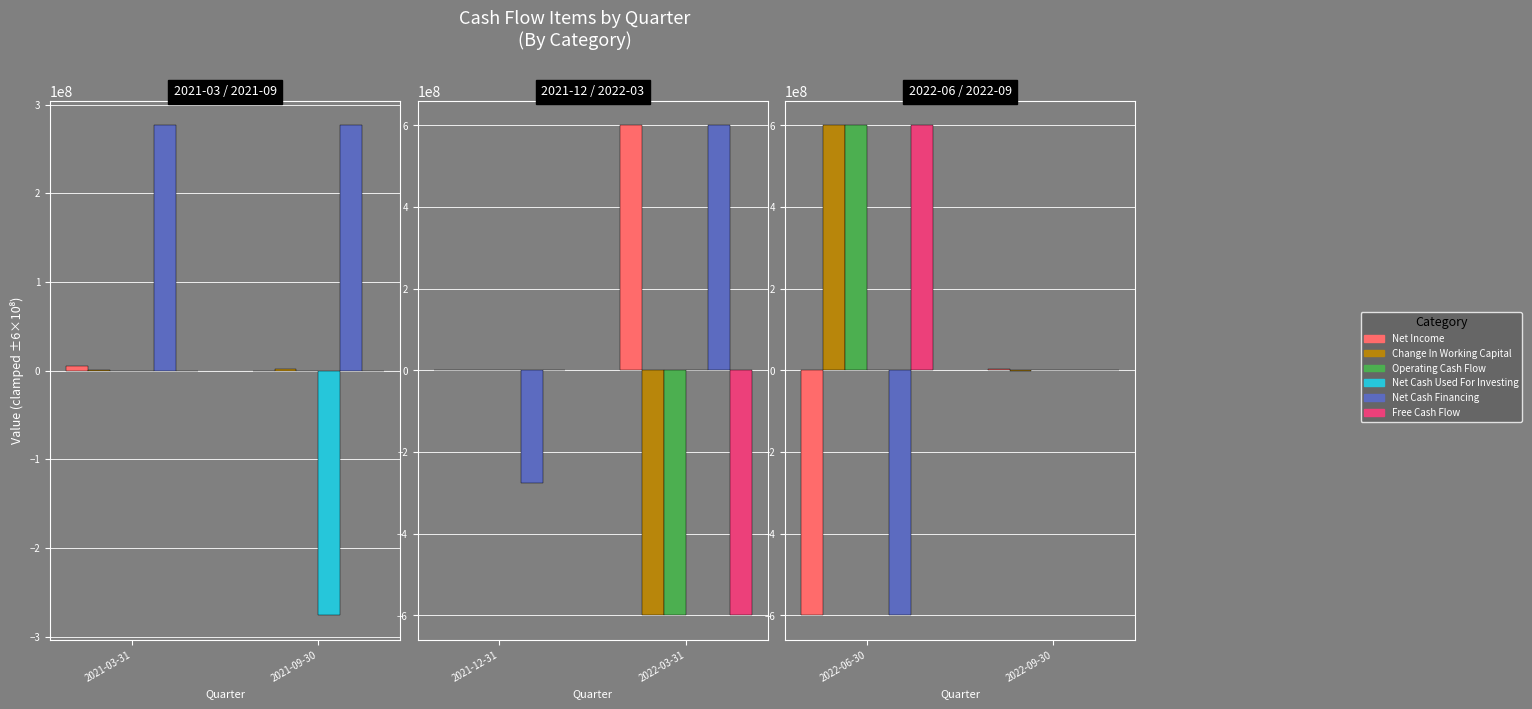

Where is Net Income nearest to the value -298981129?

2022-09-30